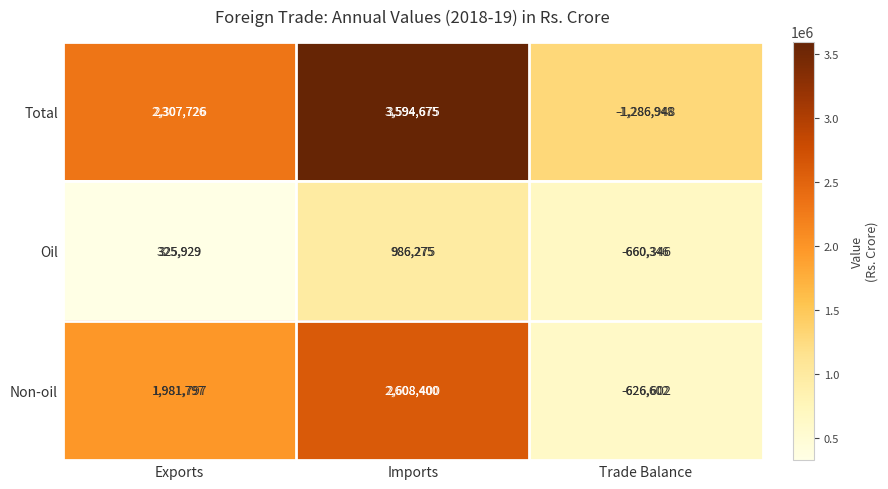

True or false: Non-oil has a value of -238707 at Trade Balance.

False